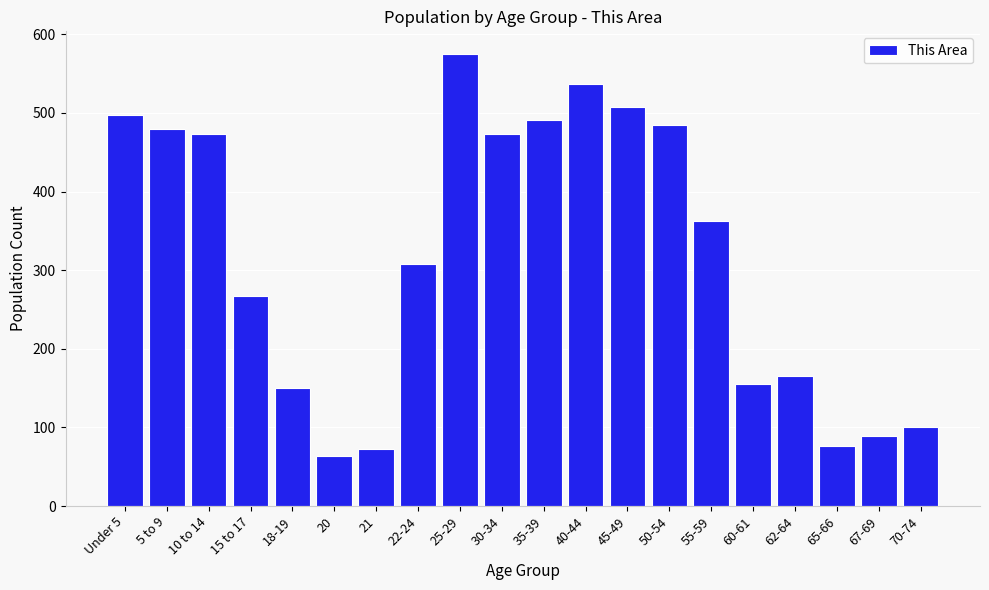

Reading left to right, extract all data points from this chart.

497	480	473	267	150	64	72	308	575	473	491	537	508	484	363	155	165	76	89	101